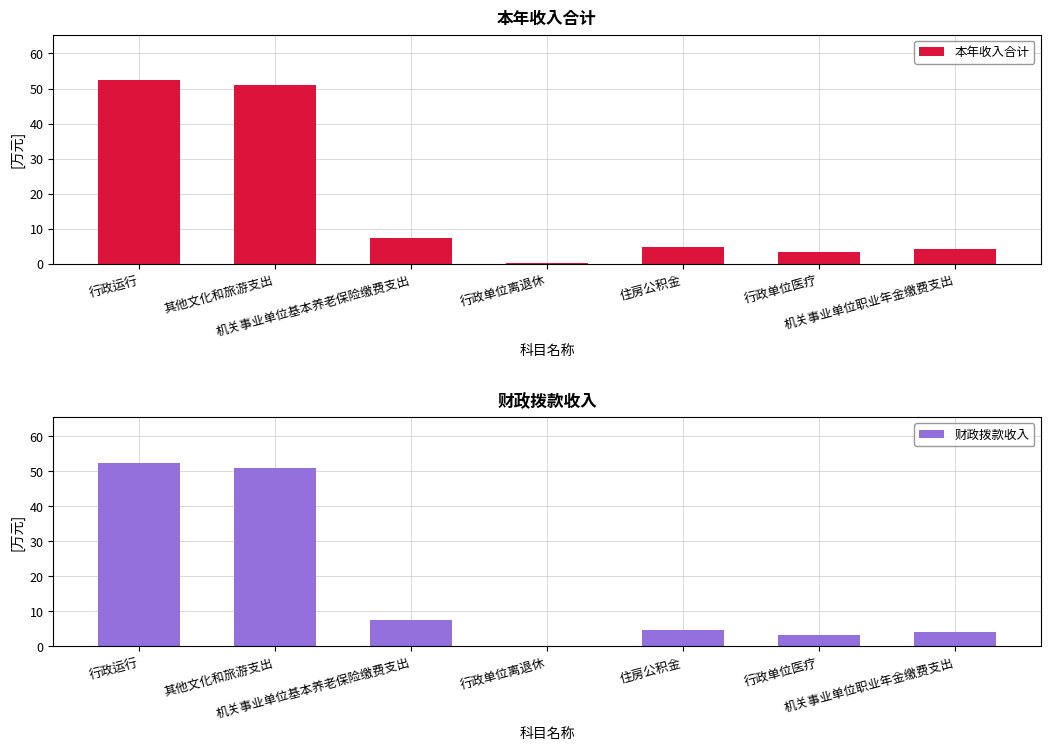

At which category is the sum across all series the highest?

行政运行